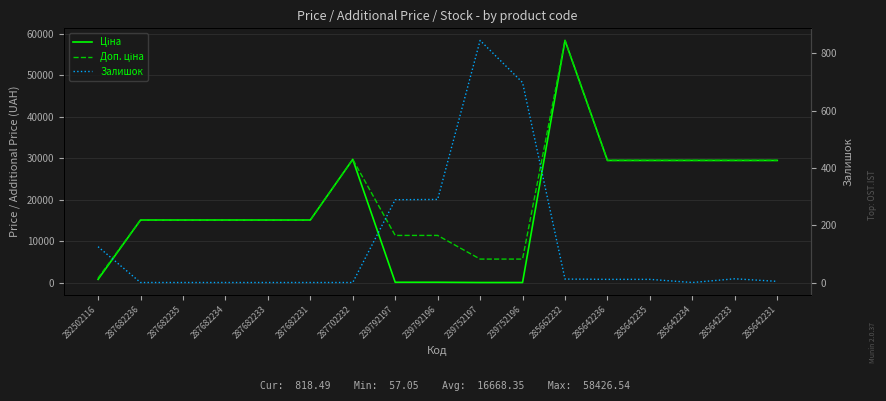

What is the label of the 4th point from the right?

285642235